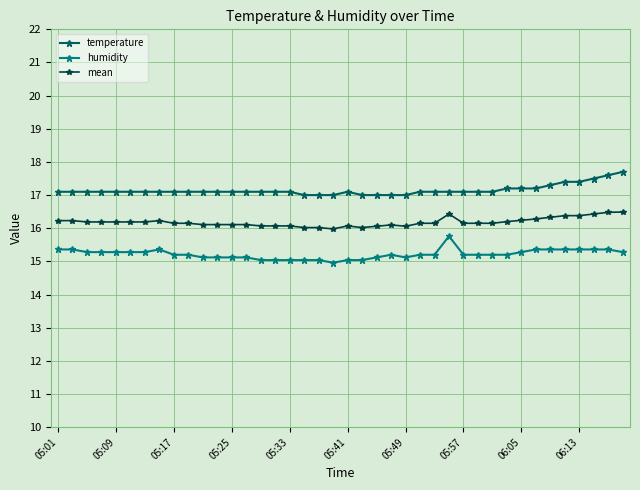

Does the chart have visible grid lines?

Yes